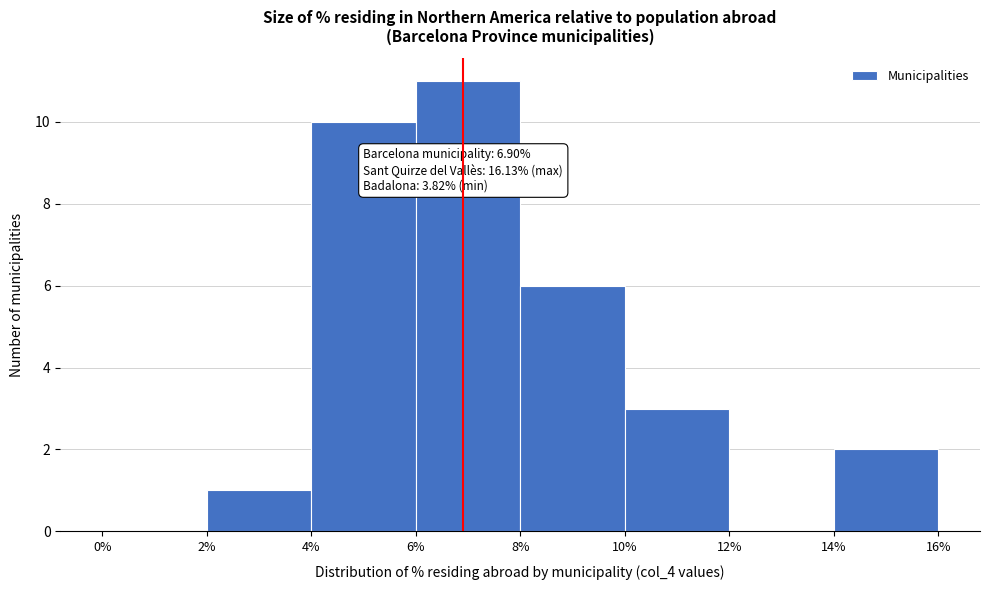

Over which range of the x-axis is the bar tallest?

6% to 8%